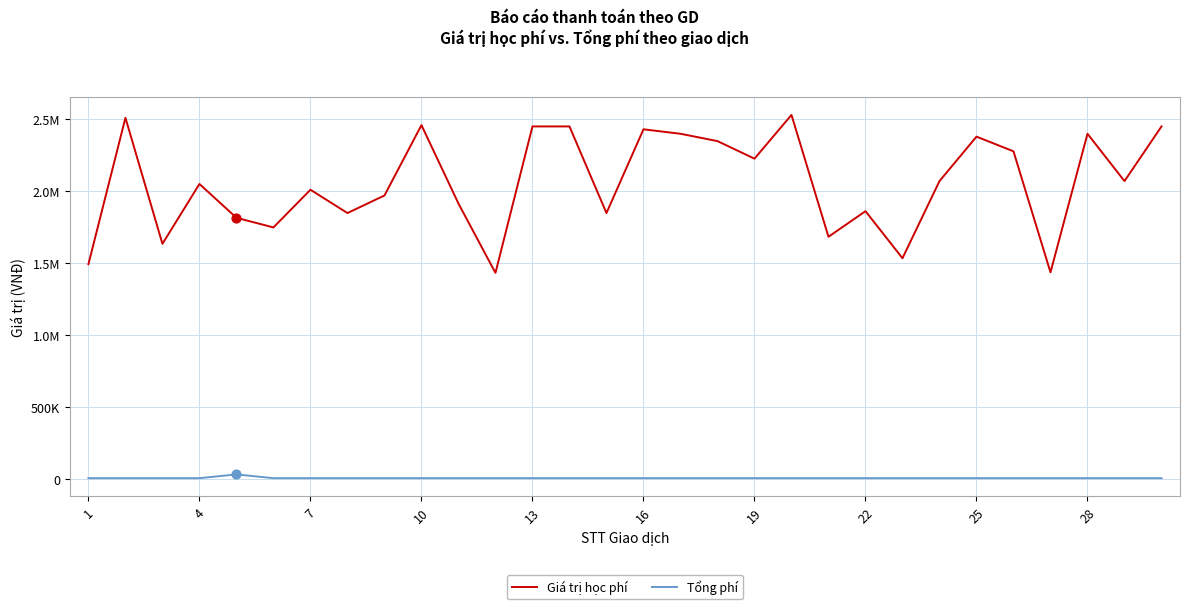

What are all the series names shown in the legend?

Giá trị học phí, Tổng phí